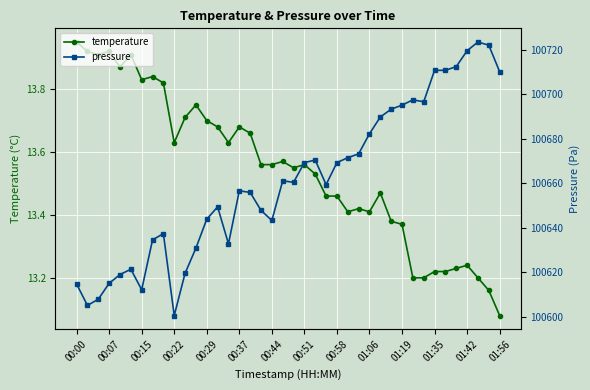

Which series has the widest spread of values?

pressure